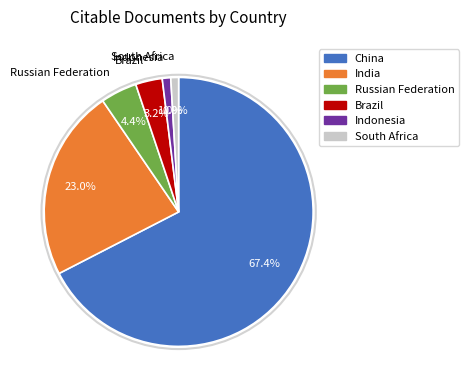

Is it true that Indonesia is 1% of the pie?

True